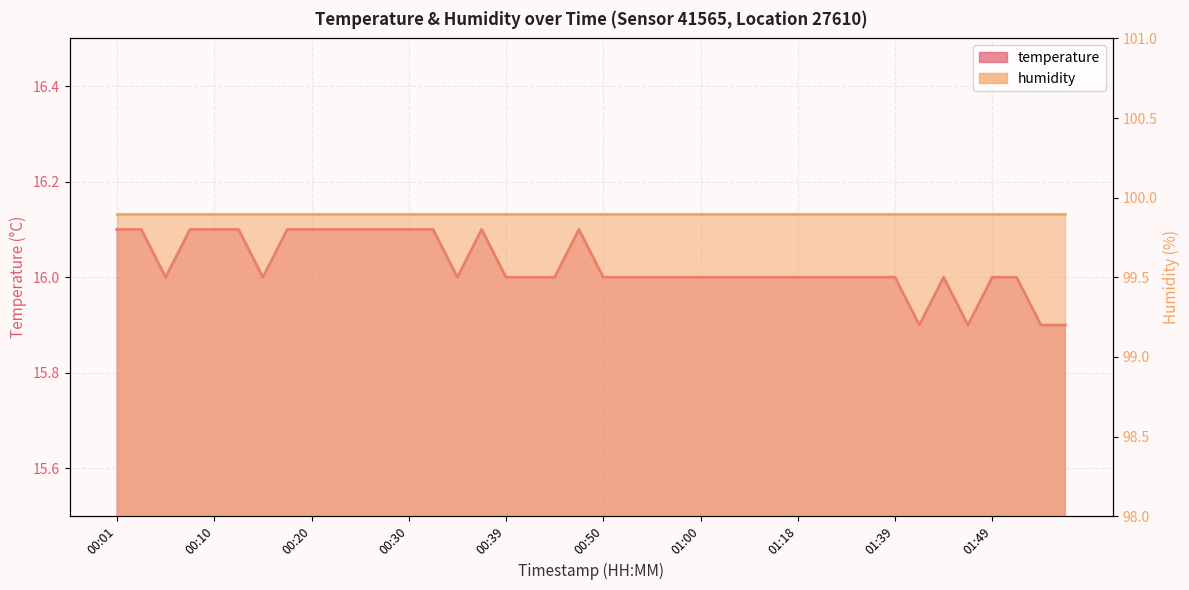

How many data points does each series have?

40